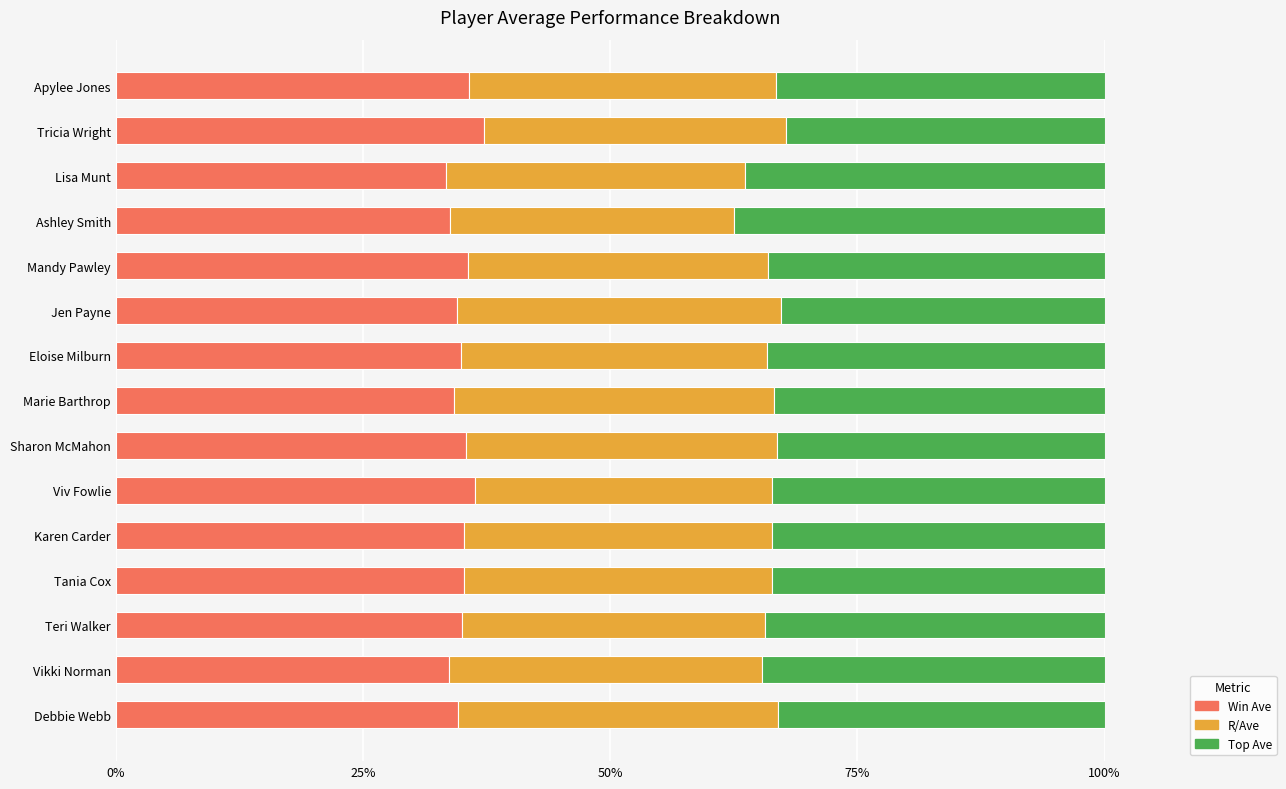

What is the total value across all series at Eloise Milburn?

100.0